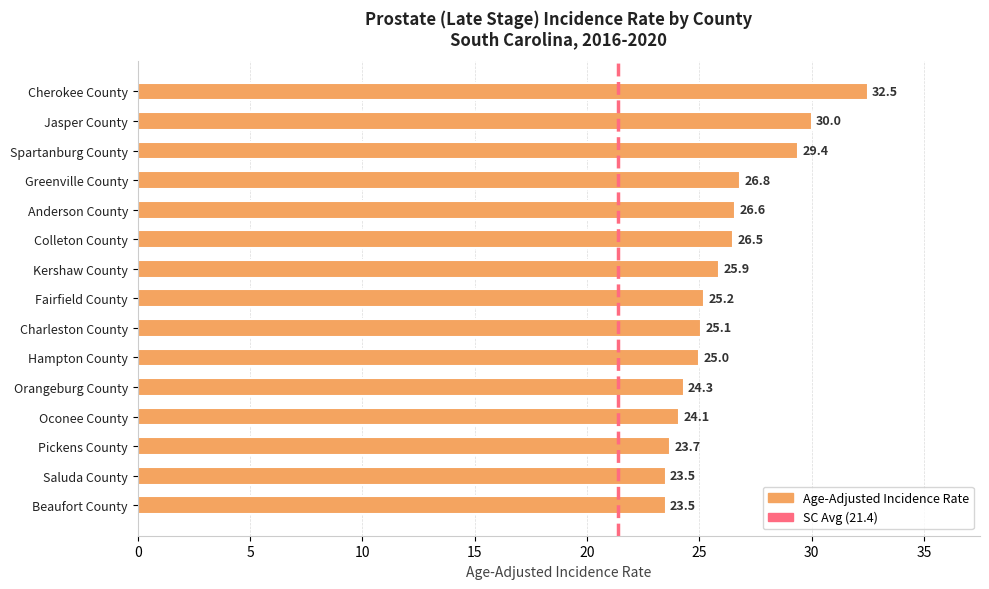

Does the chart contain any negative values?

No